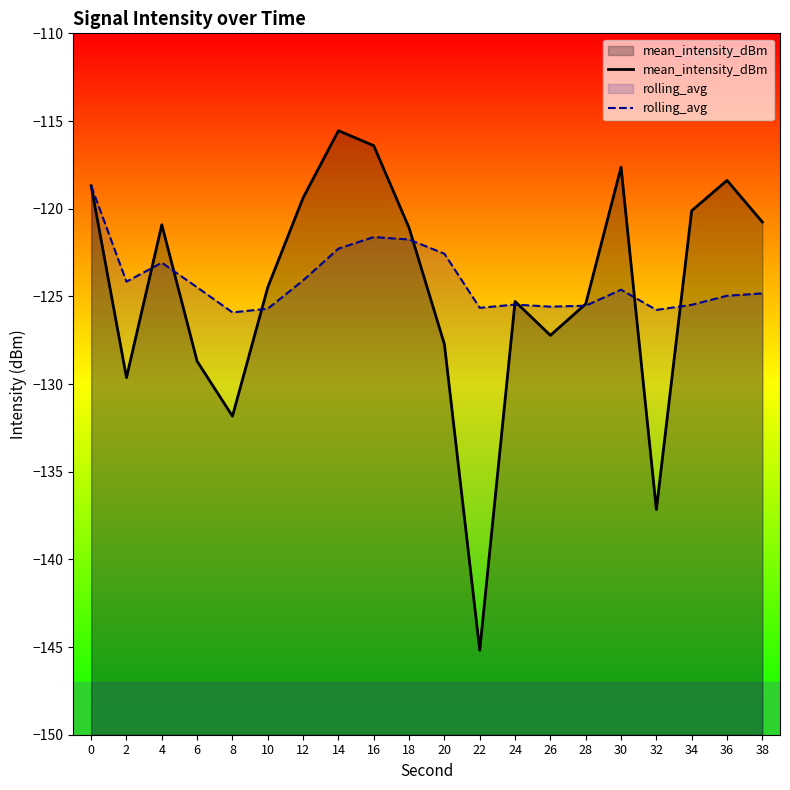

List the series in order of their overall mean, highest first.

rolling_avg, mean_intensity_dBm